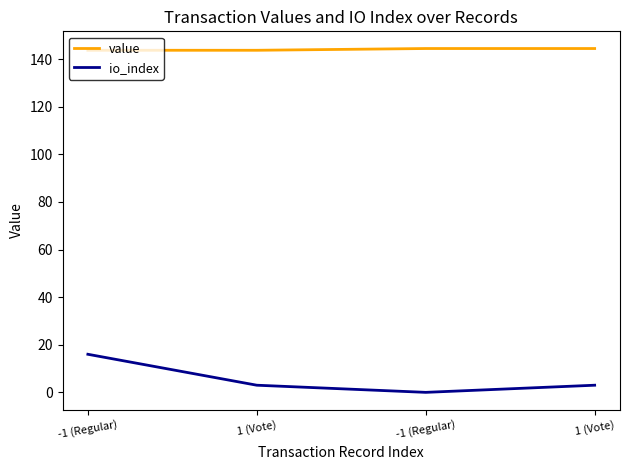

Where is the first local minimum for io_index?

-1 (Regular)